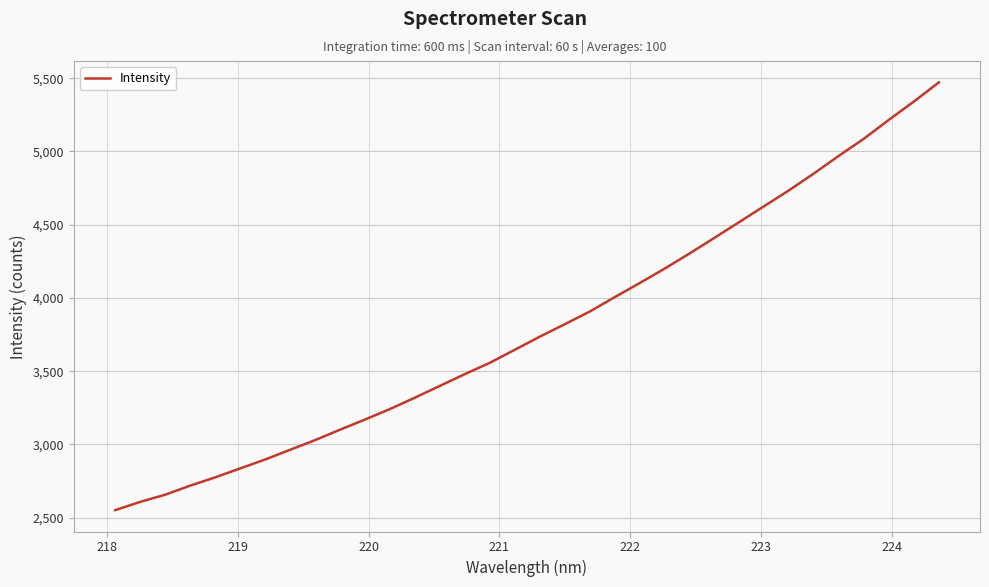

What is the difference between the maximum and minimum values?

2920.1